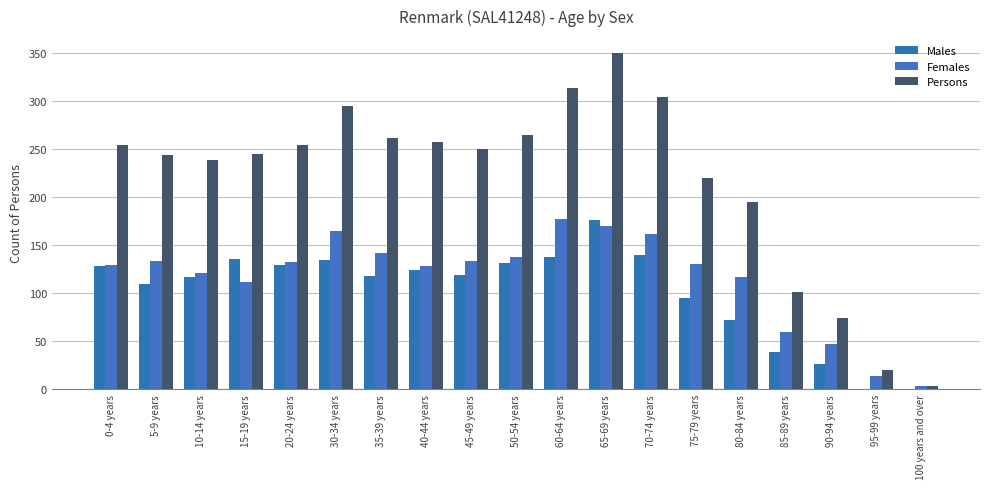

The value of Females at 50-54 years is 60. True or false?

False